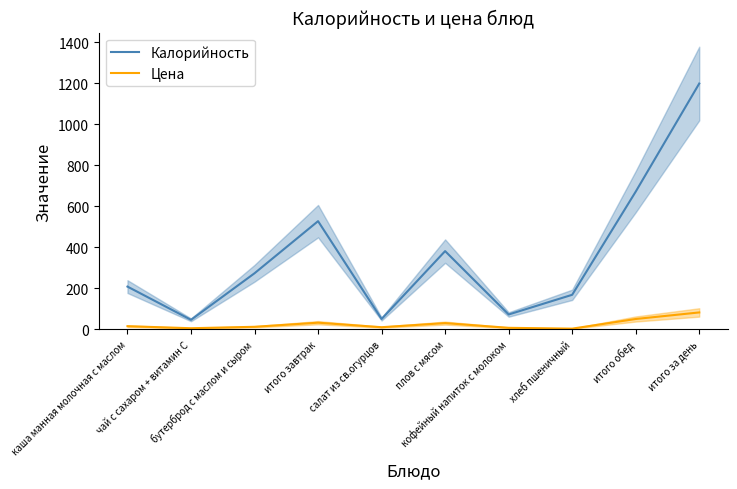

The value of Калорийность at итого завтрак is 249. True or false?

False